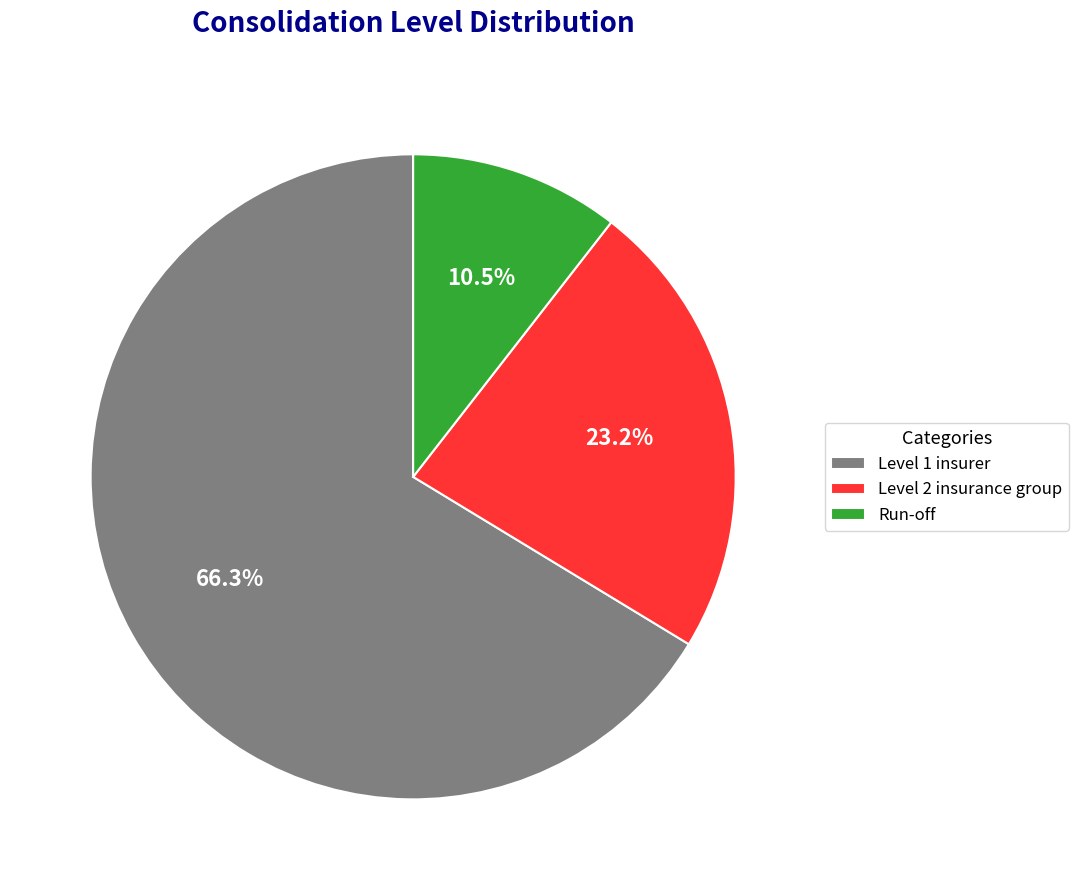

Do Level 2 insurance group and Level 1 insurer together represent more than half of the pie?

Yes